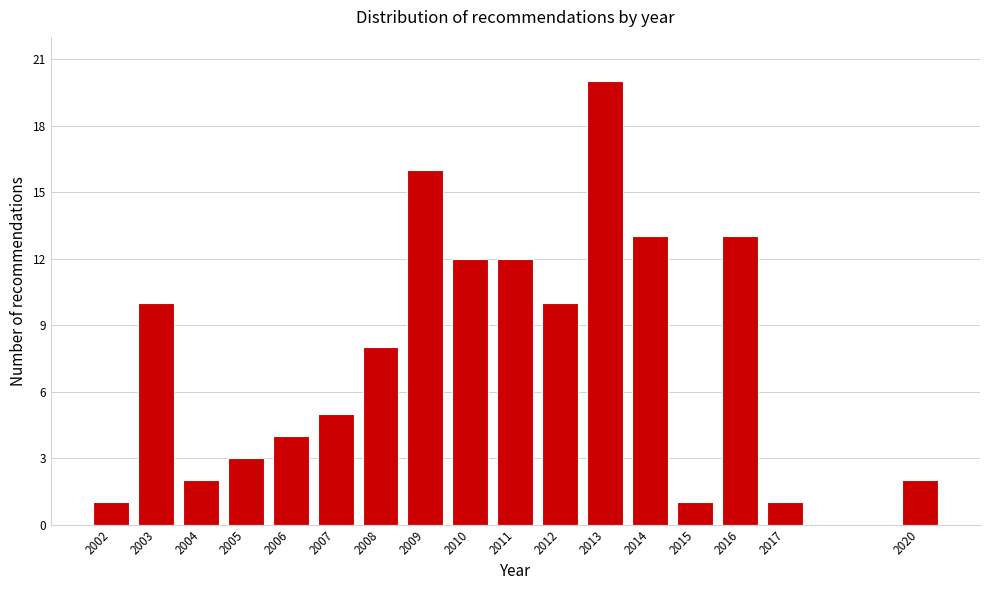

Reading left to right, what are all the values shown in this chart?

2002=1	2003=10	2004=2	2005=3	2006=4	2007=5	2008=8	2009=16	2010=12	2011=12	2012=10	2013=20	2014=13	2015=1	2016=13	2017=1	2020=2